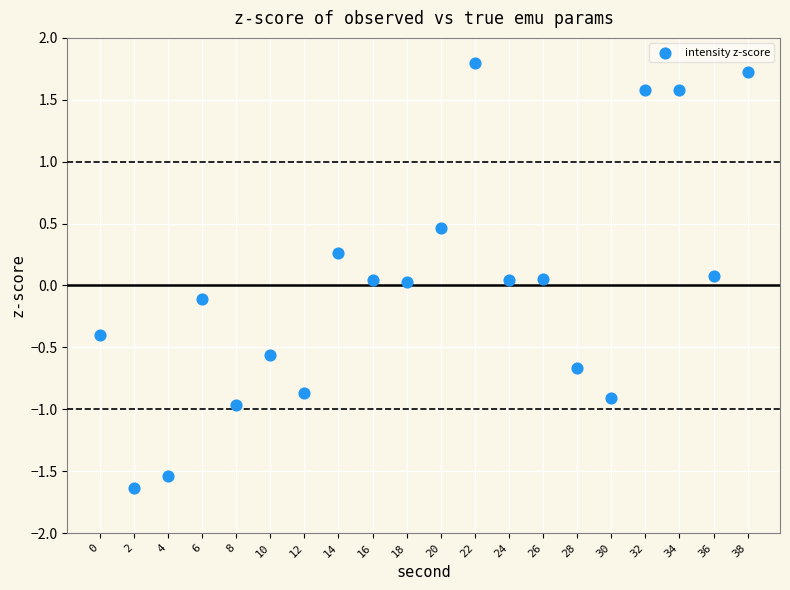

What is the range of Y values (max minus min)?

3.4